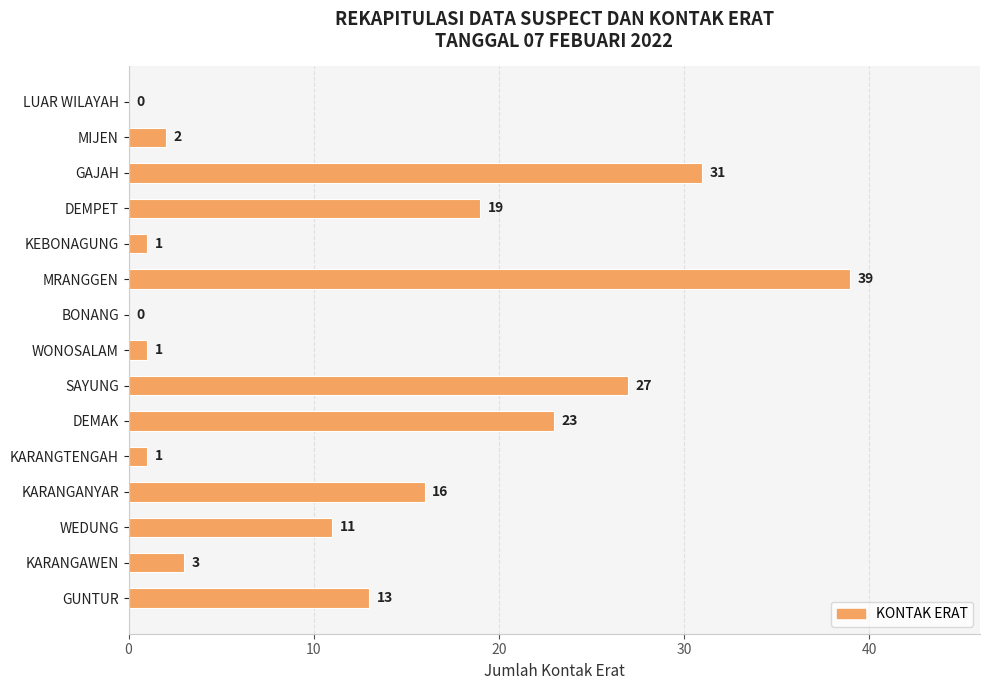

What is the change in value from BONANG to MIJEN?

+2